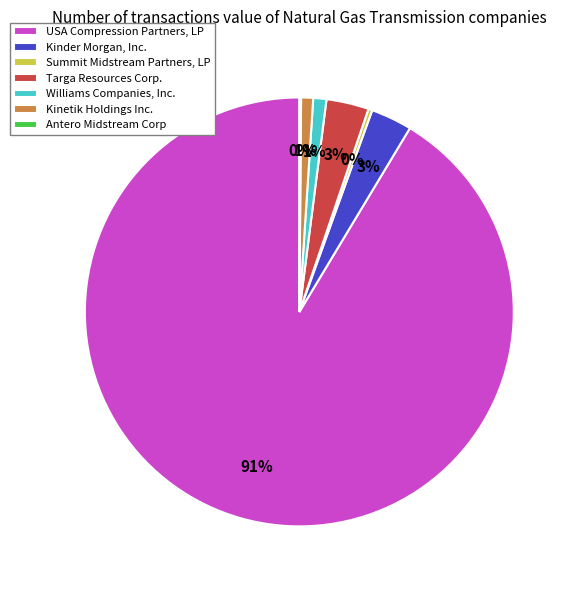

To the nearest percent, what is the combined percentage of Summit Midstream Partners, LP and Kinetik Holdings Inc.?

1%